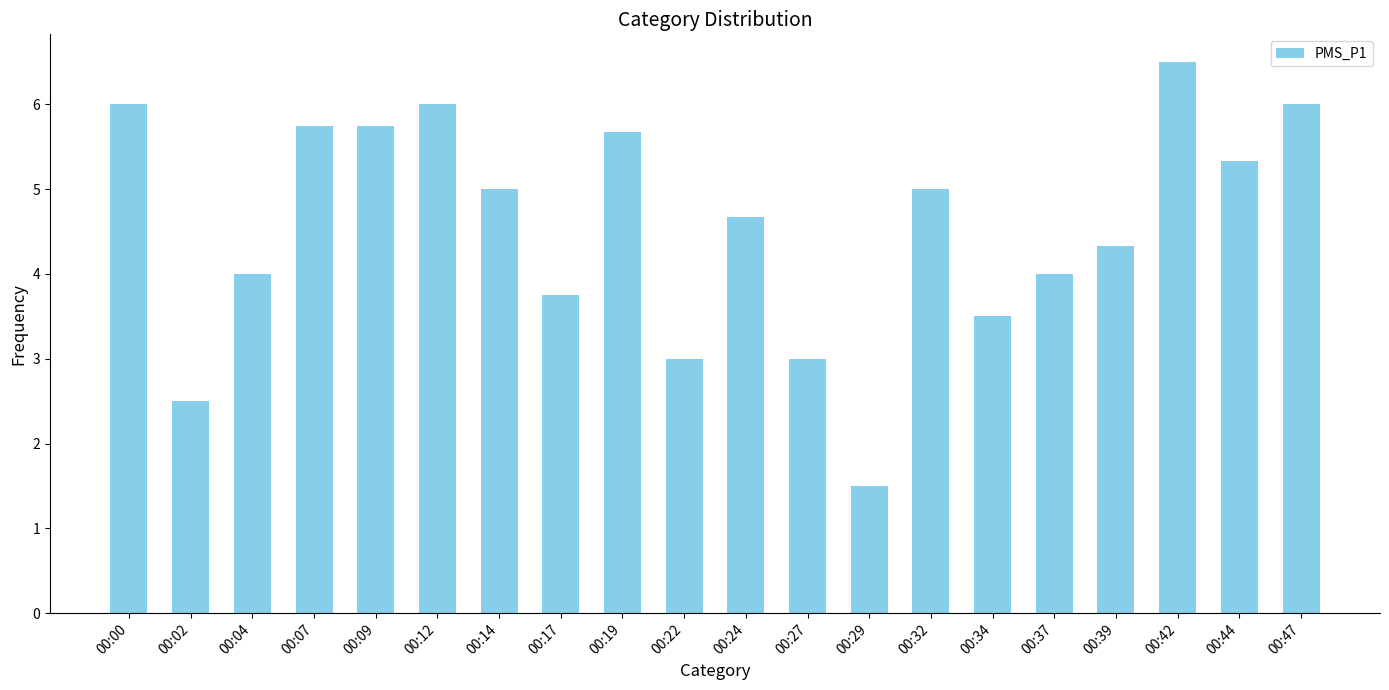

What is the change in value from 00:17 to 00:39?

+0.6